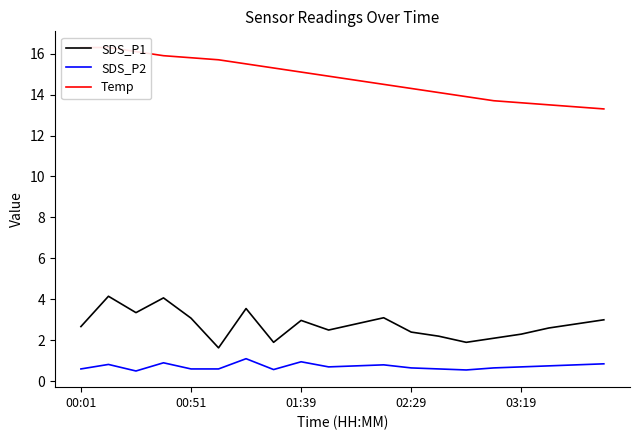

Rank the series at 11 from lowest to highest value.

SDS_P2, SDS_P1, Temp